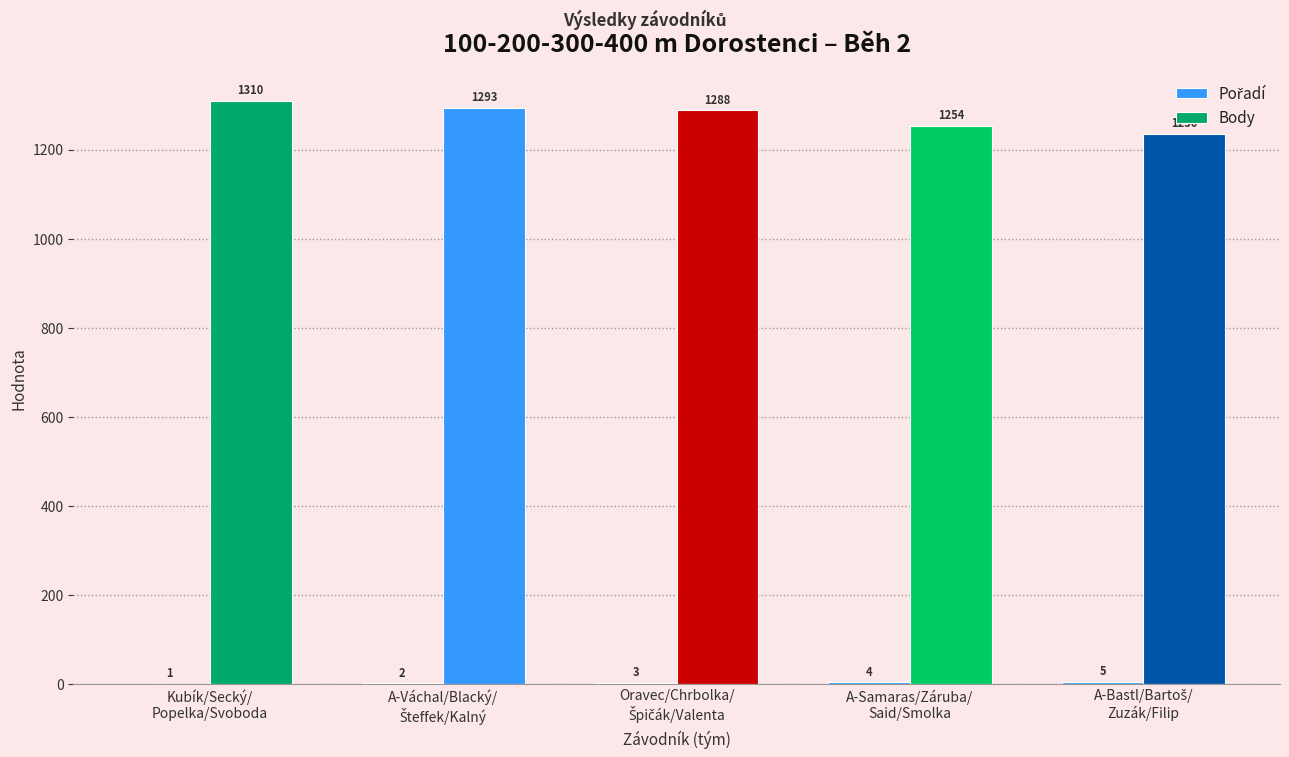

Which has a higher value, Oravec/Chrbolka/
Špičák/Valenta or A-Samaras/Záruba/
Said/Smolka?

A-Samaras/Záruba/
Said/Smolka